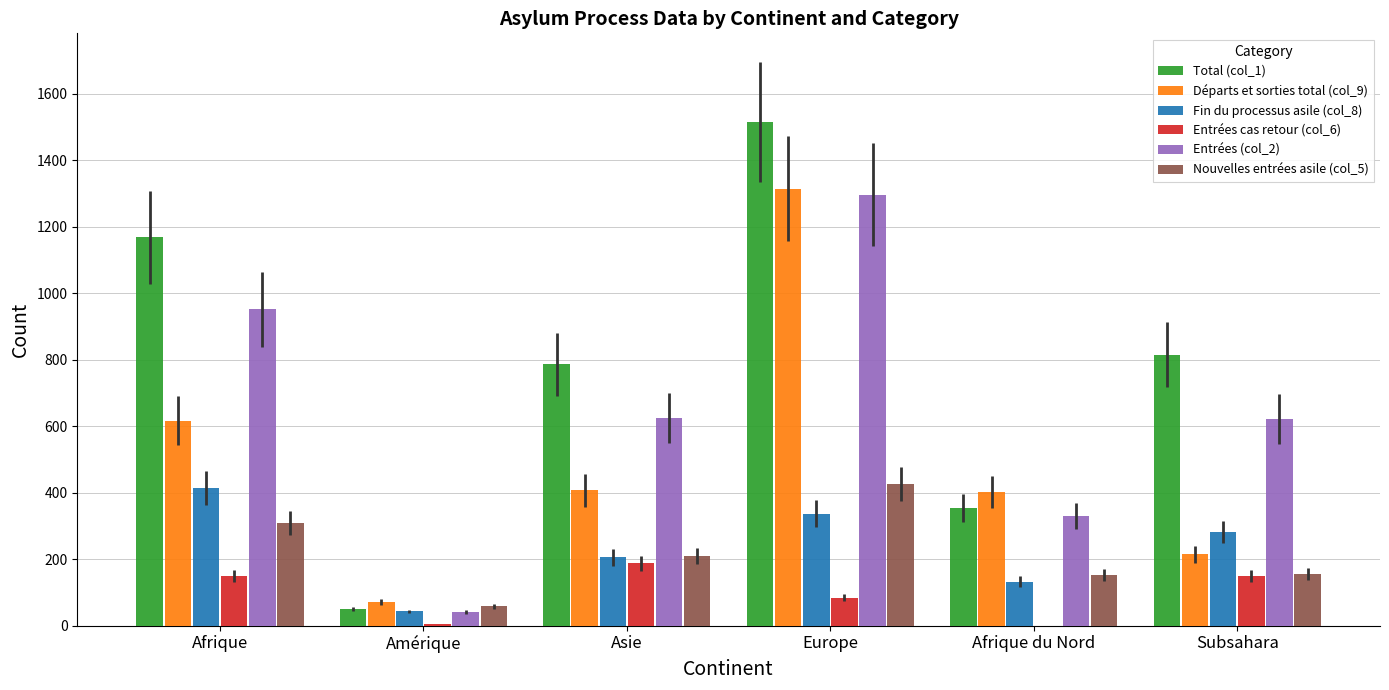

At which category is the sum across all series the highest?

Europe